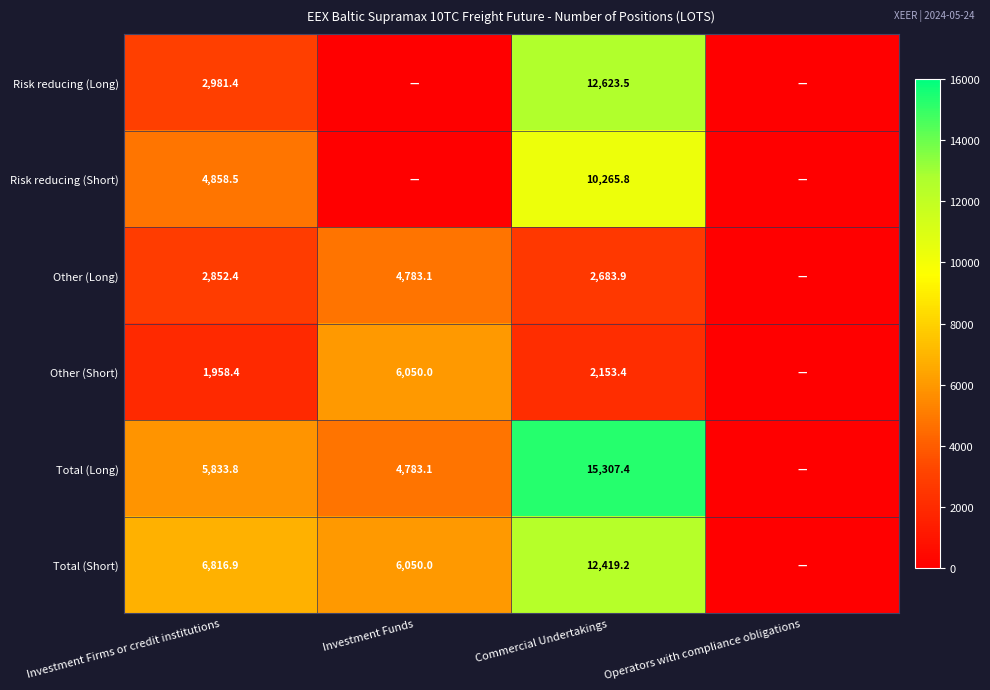

What is the greatest value displayed?

15307.4